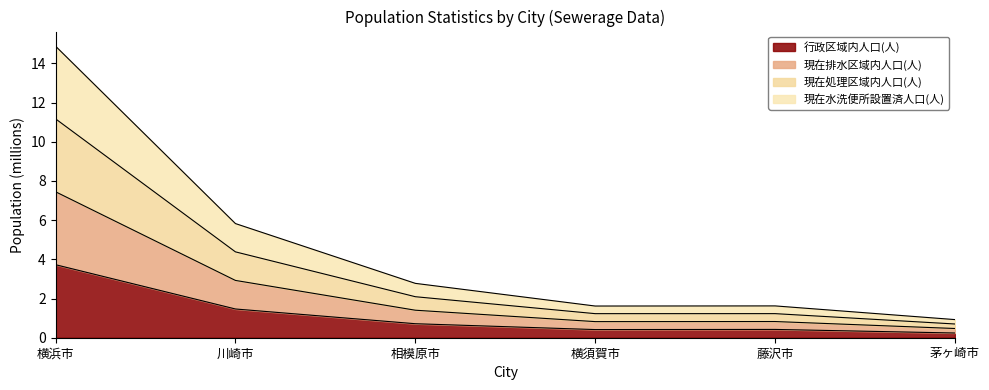

What is the total value across all series at 横浜市?

14.9